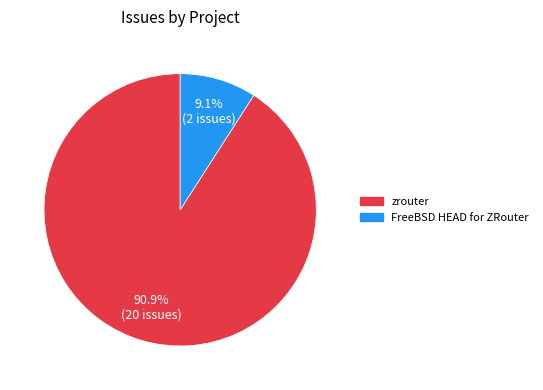

To the nearest percent, what portion does FreeBSD HEAD for ZRouter represent?

9%